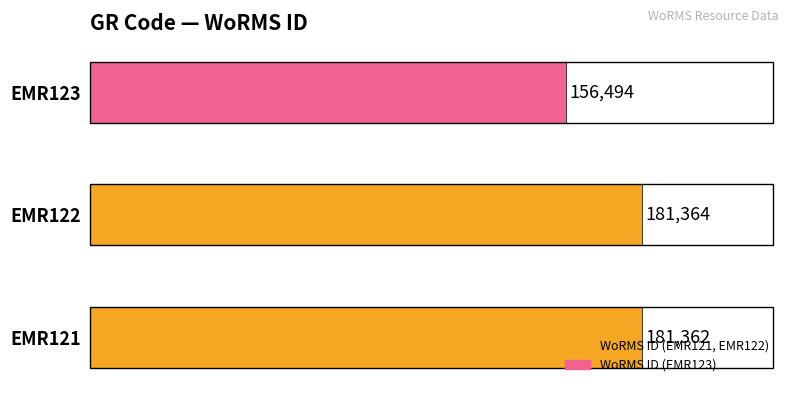

How many bars are there in total?

3